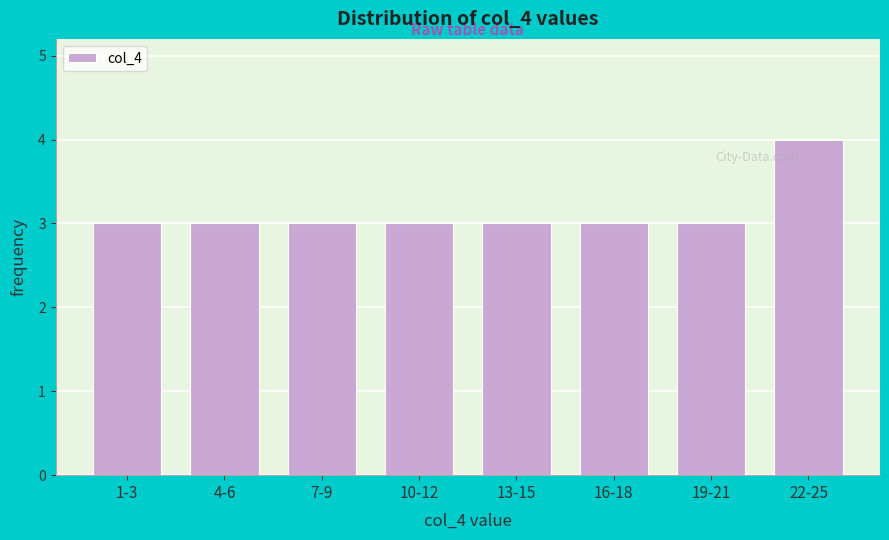

Reading left to right, what are all the values shown in this chart?

3	3	3	3	3	3	3	4